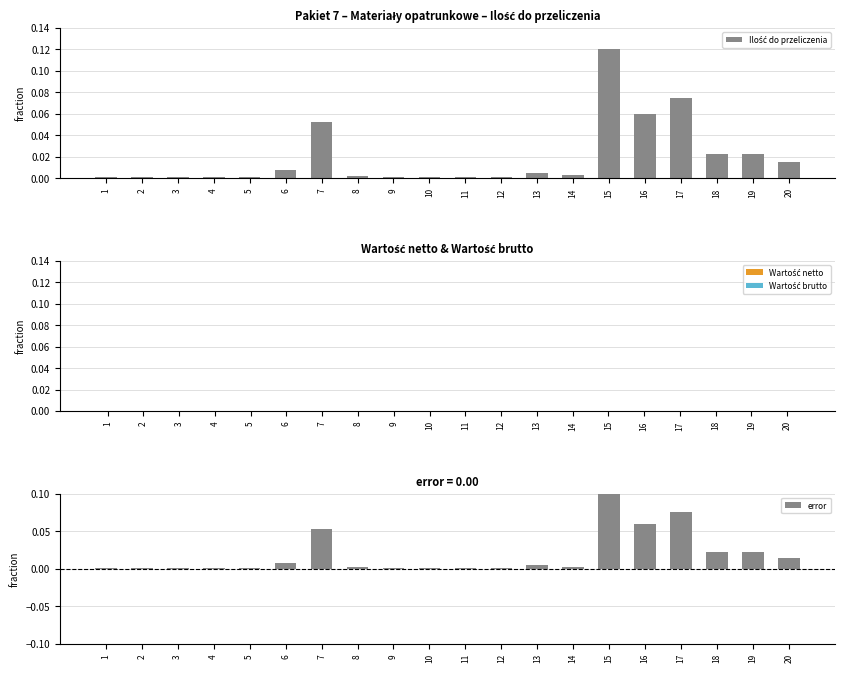

Is it true that Ilość do przeliczenia equals 0.0 at 11?

False